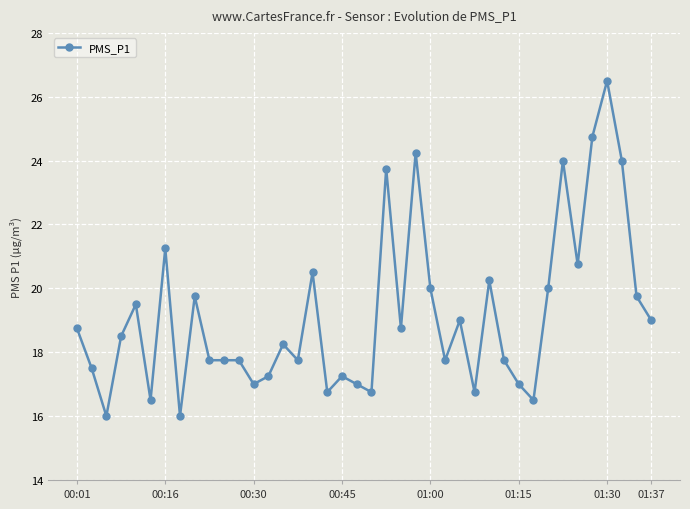

What is the difference between the maximum and minimum values?

10.5